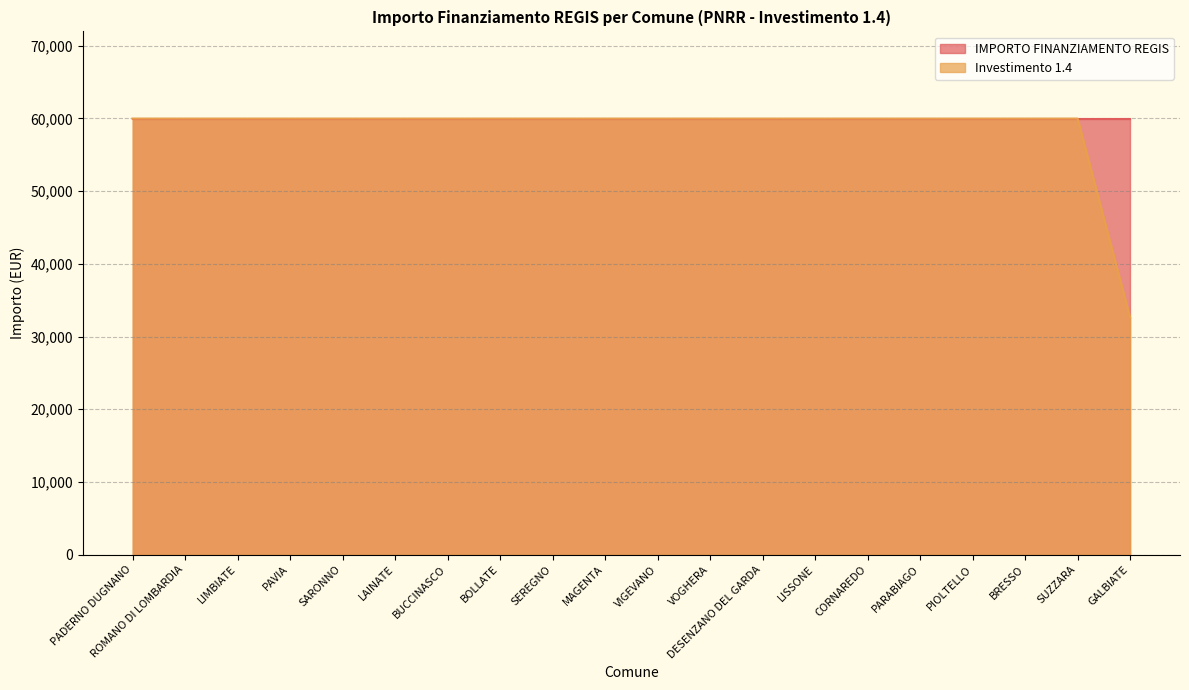

What is the value of the 4th point from the left?

59966